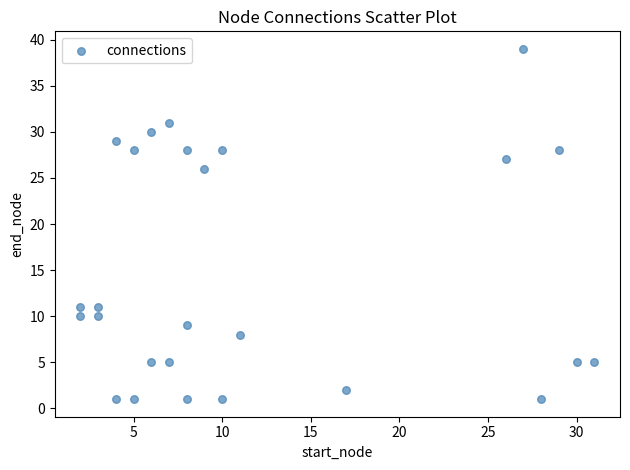

What is the range of Y values (max minus min)?

38